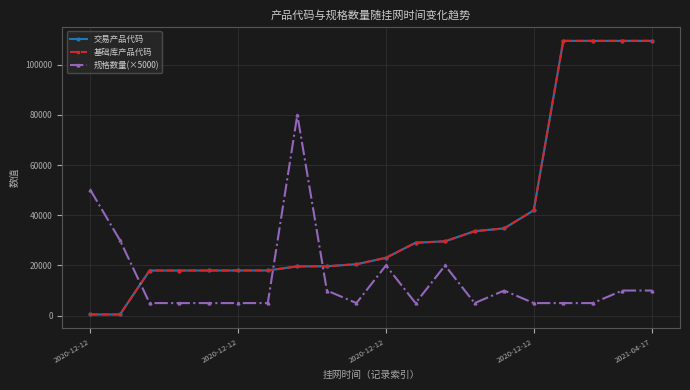

Which series has the largest range (max minus min)?

交易产品代码